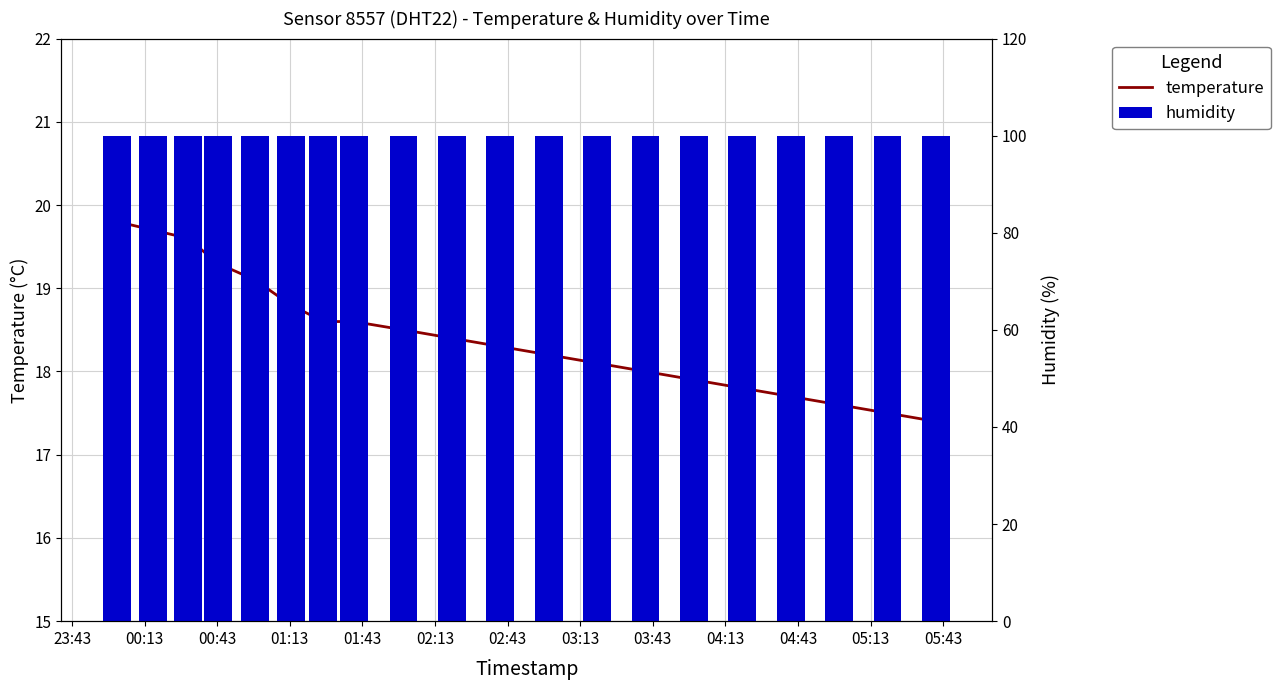

Is the value of humidity at 19 greater than the value of temperature at 23:43?

Yes